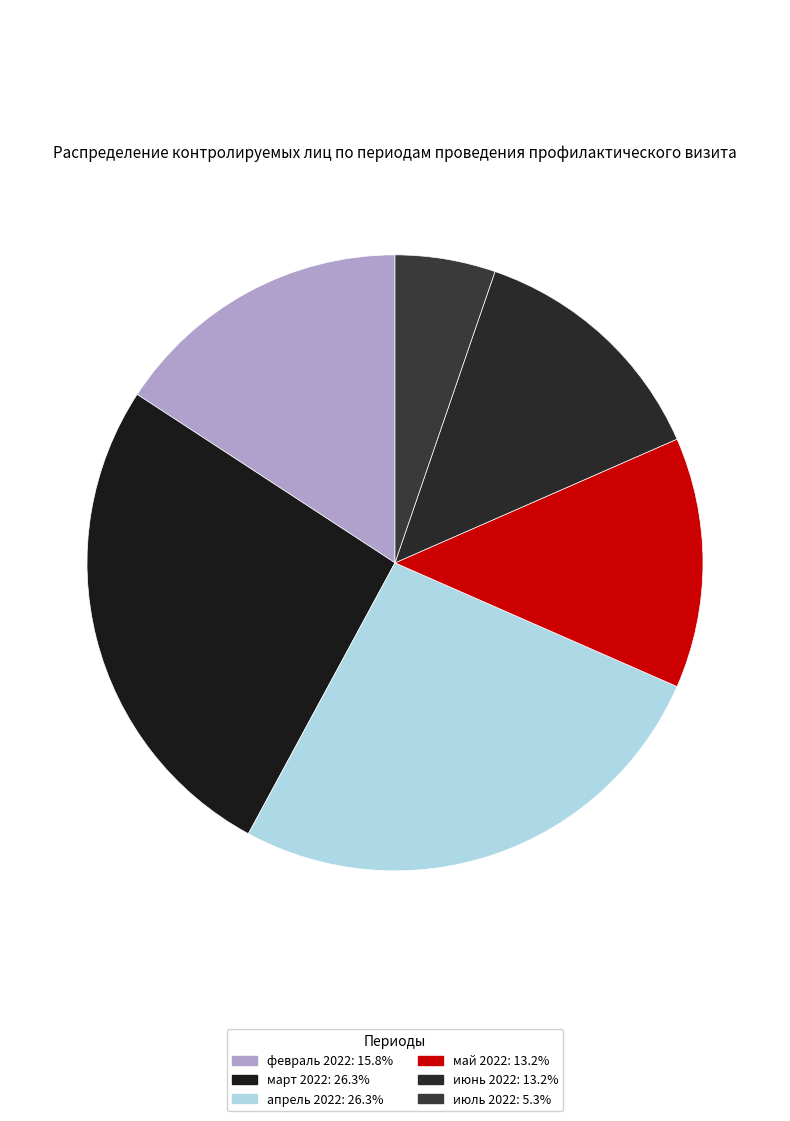

Is there any slice that represents more than half of the pie?

No